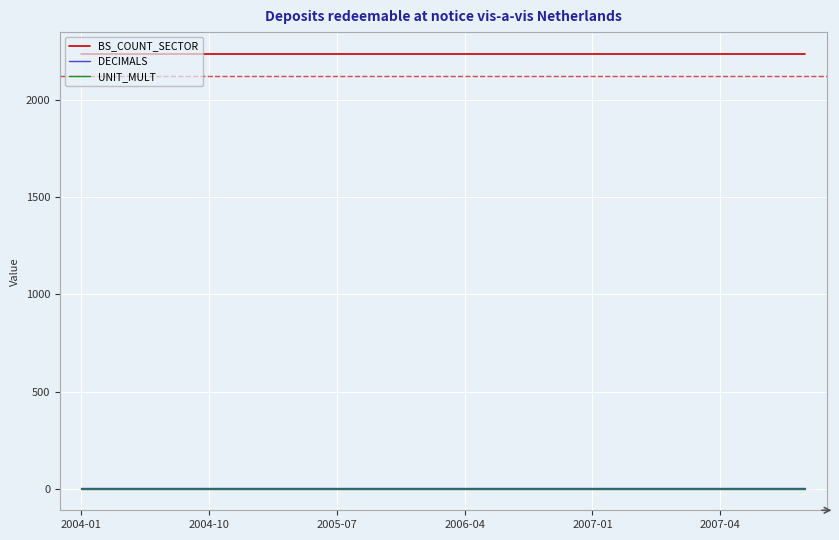

True or false: UNIT_MULT and BS_COUNT_SECTOR cross at least once.

False